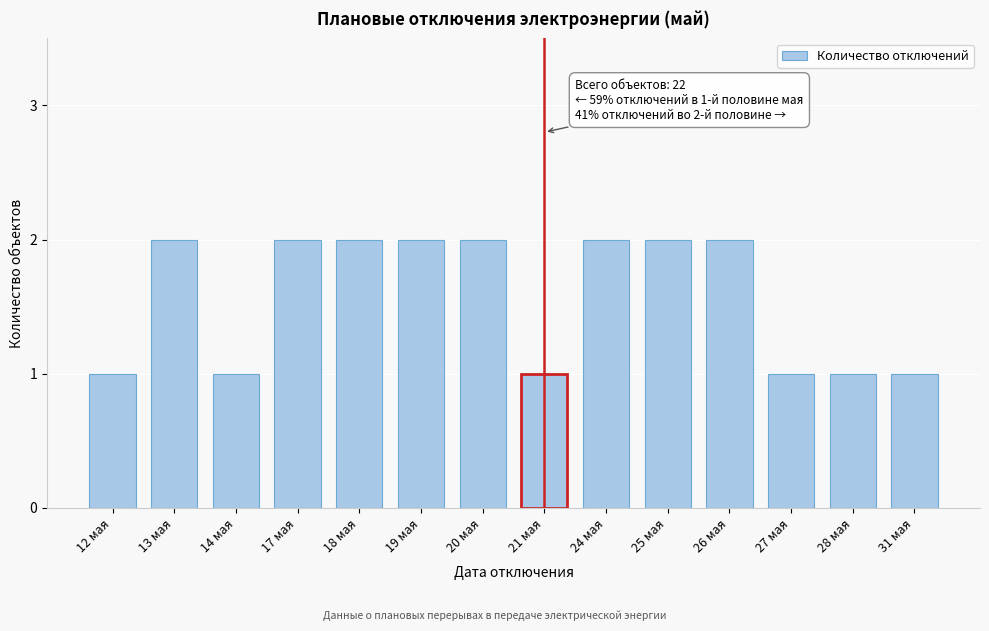

Reading left to right, extract all data points from this chart.

1	2	1	2	2	2	2	1	2	2	2	1	1	1